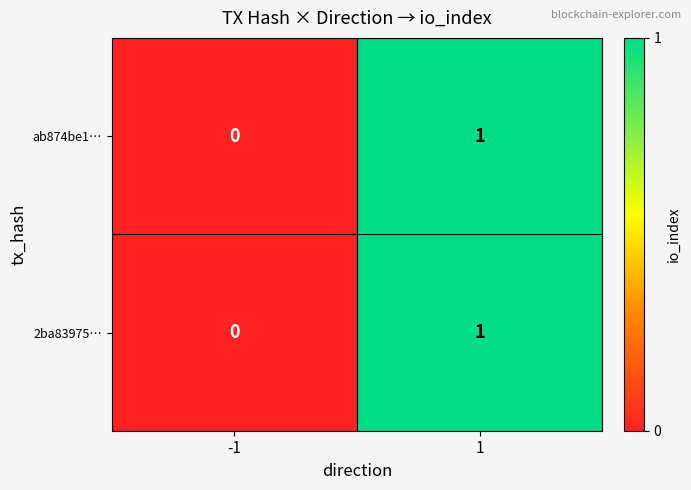

Reading right to left, what are all the values shown in this chart?

ab874be1…: 1	0
2ba83975…: 1	0